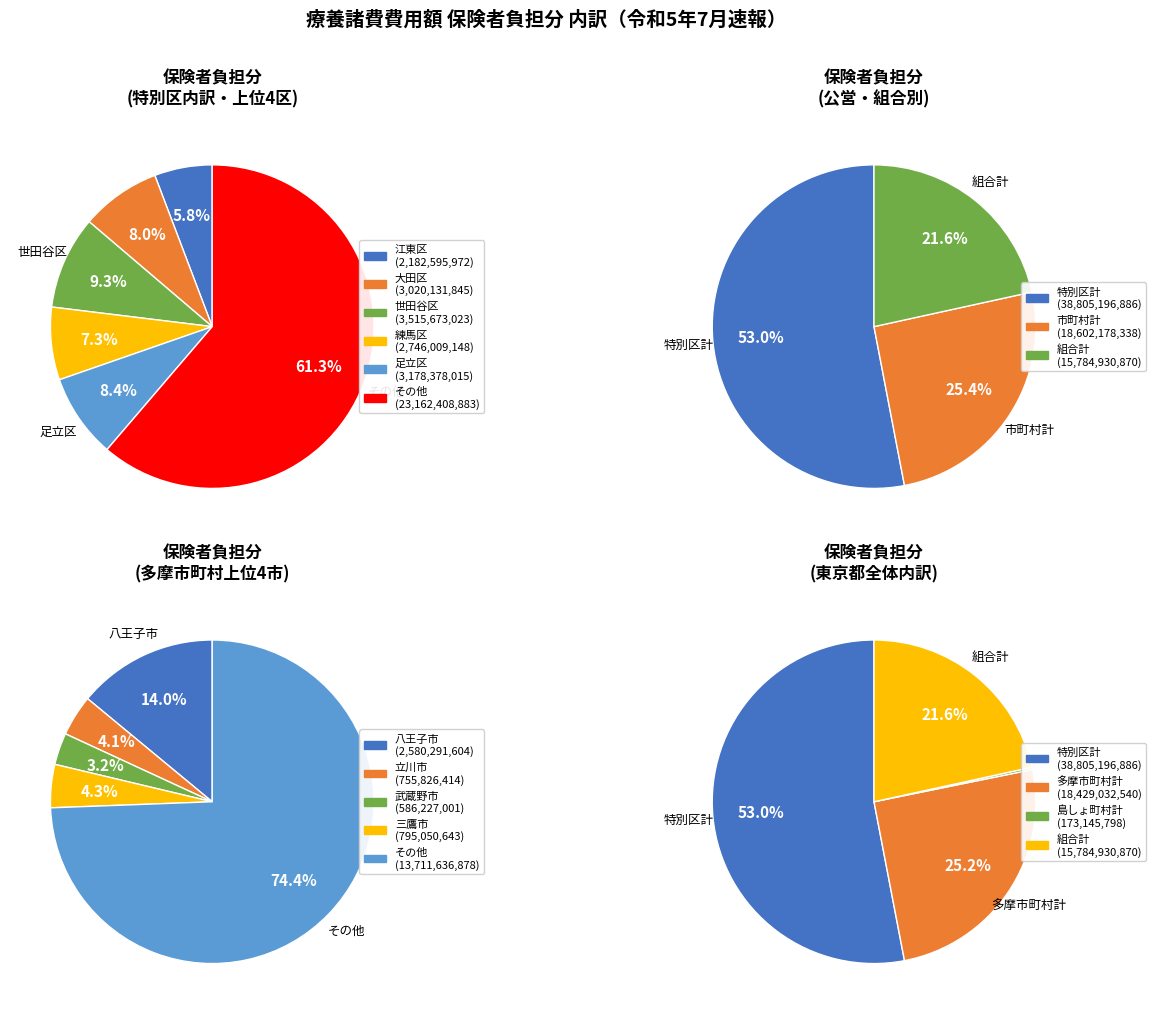

Is 特別区計 the majority of the pie?

Yes